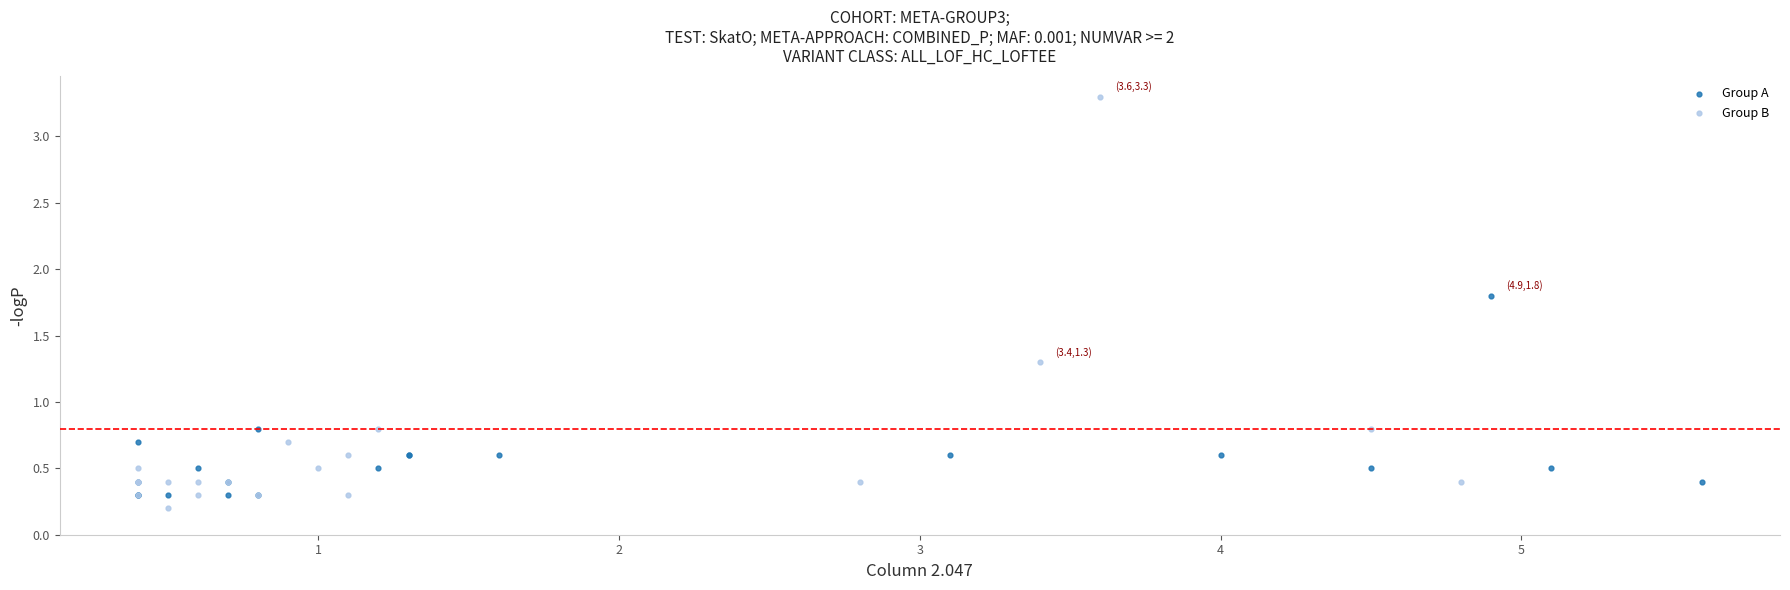

What are all the series names shown in the legend?

Group A, Group B